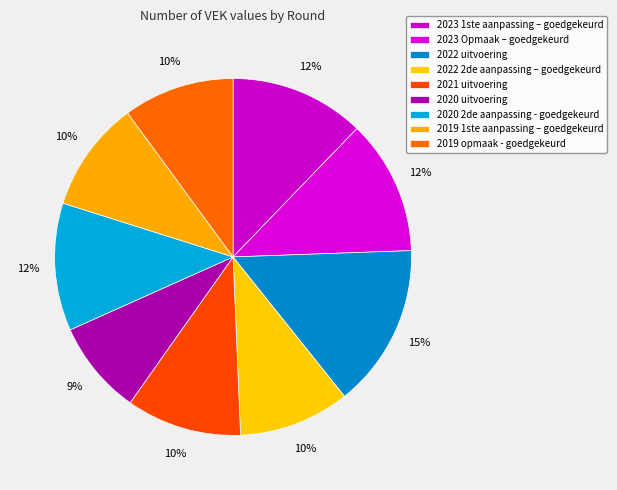

To the nearest percent, what is the combined percentage of 2023 Opmaak – goedgekeurd and 2019 opmaak - goedgekeurd?

22%